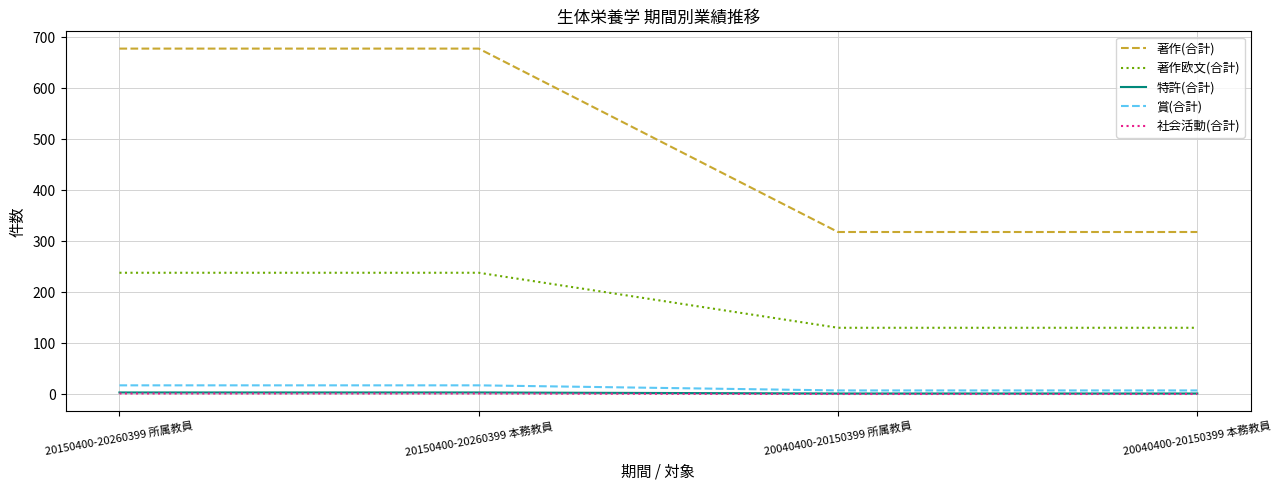

Is the value of 賞(合計) at 20040400-20150399 所属教員 greater than the value of 著作(合計) at 20040400-20150399 本務教員?

No